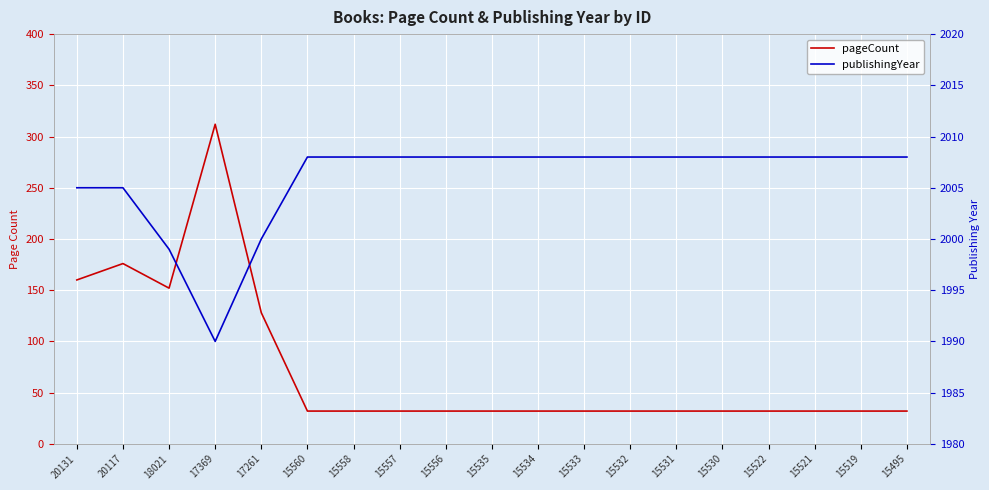

Reading left to right, list all the values displayed in this chart.

pageCount: 160	176	152	312	128	32	32	32	32	32	32	32	32	32	32	32	32	32	32
publishingYear: 2005	2005	1999	1990	2000	2008	2008	2008	2008	2008	2008	2008	2008	2008	2008	2008	2008	2008	2008